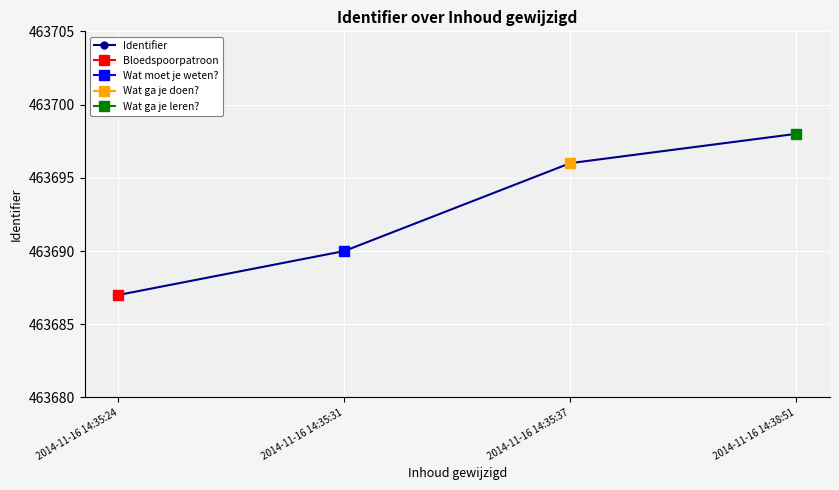

What is the sum of the values at 2014-11-16 14:35:37 and 2014-11-16 14:38:51?

927394